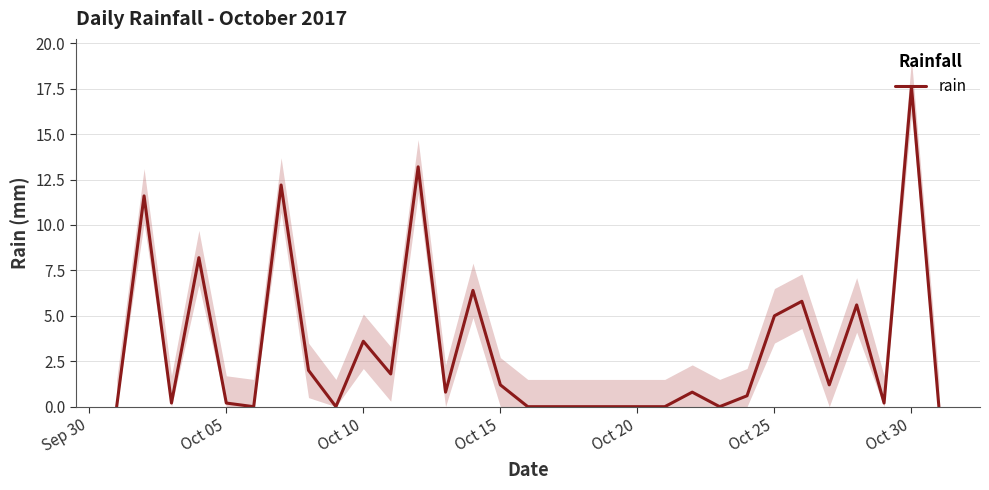

Is it true that rain equals 5.0 at Oct 25?

True